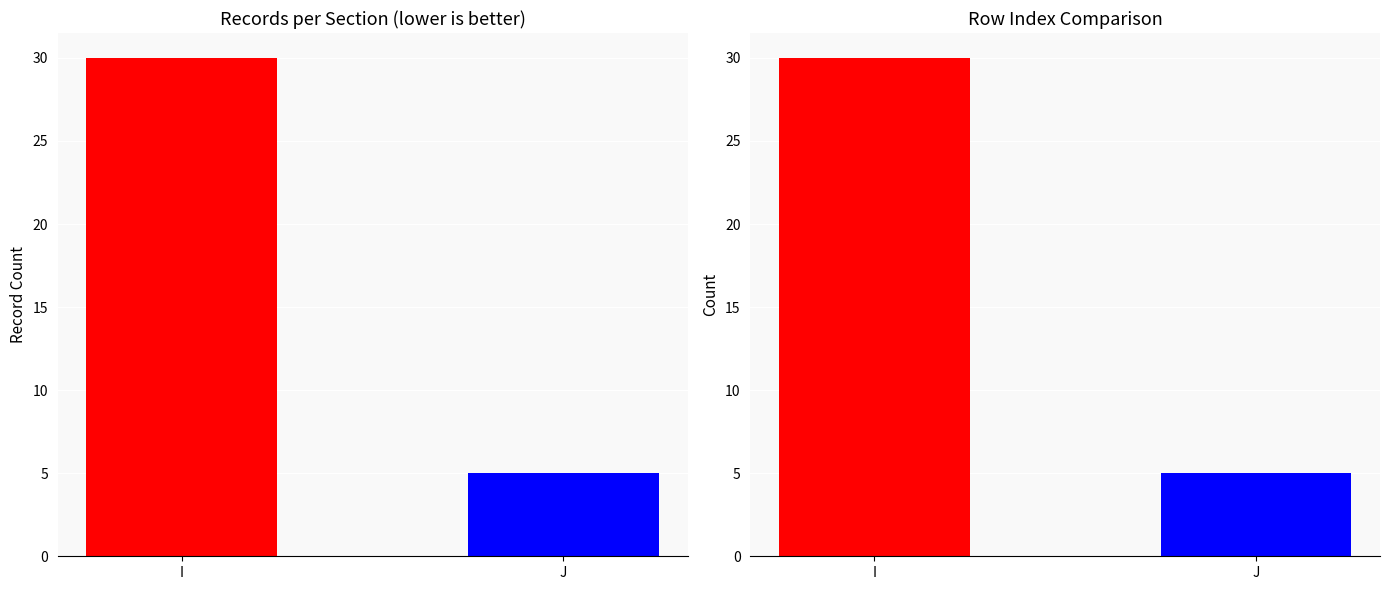

Which label corresponds to the largest value in the chart?

I